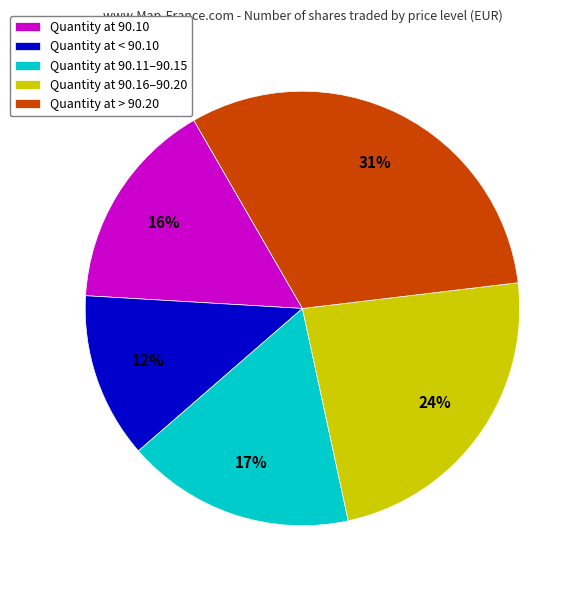

Which has a higher value, Quantity at > 90.20 or Quantity at 90.11–90.15?

Quantity at > 90.20